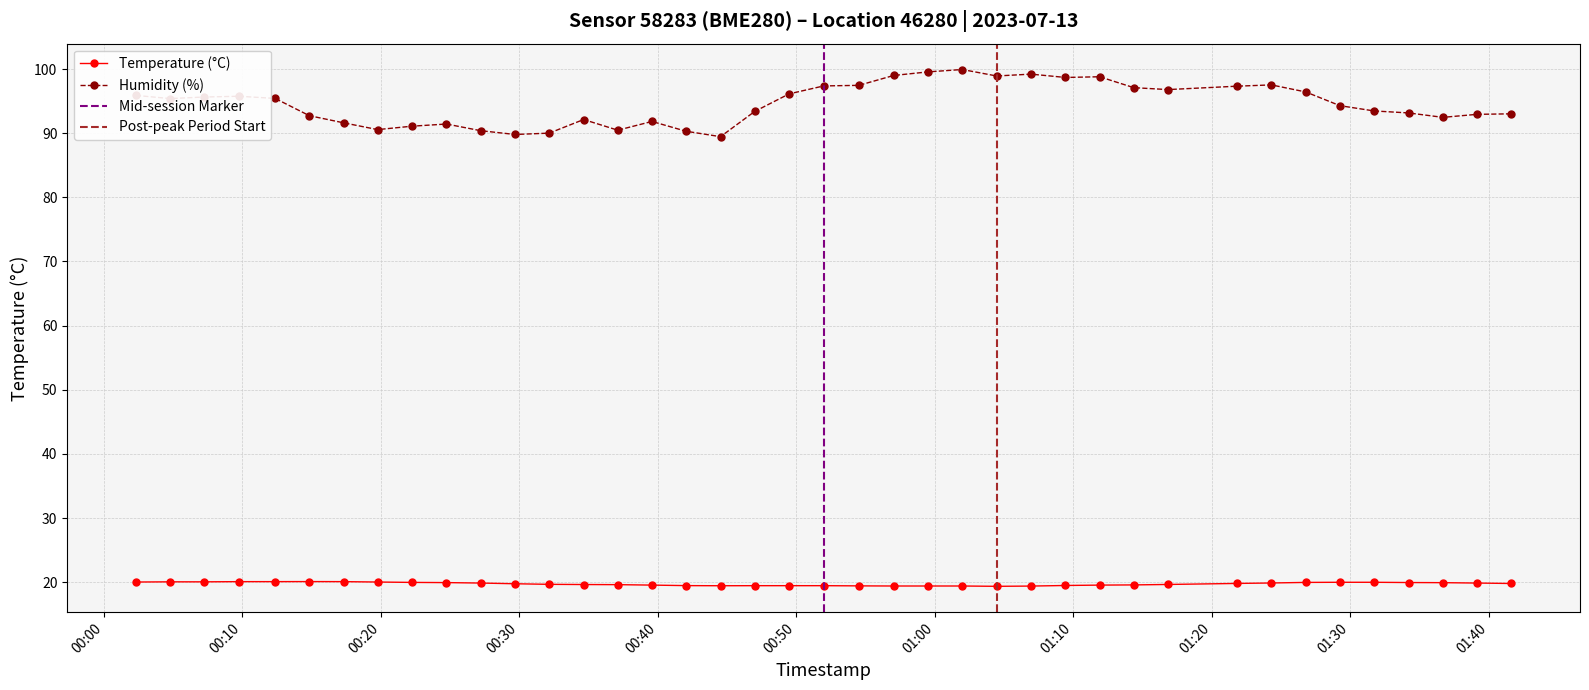

What is the average value?

19.7